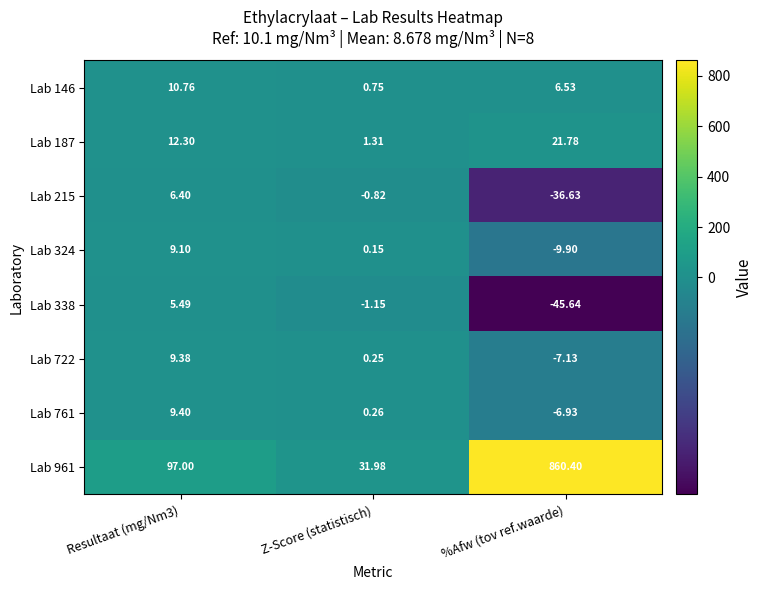

At which category is the sum across all series the highest?

%Afw (tov ref.waarde)